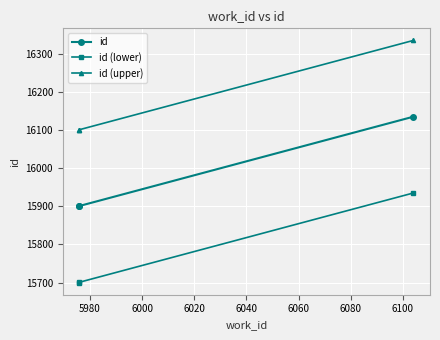

How many values in the id series exceed 15901?

1